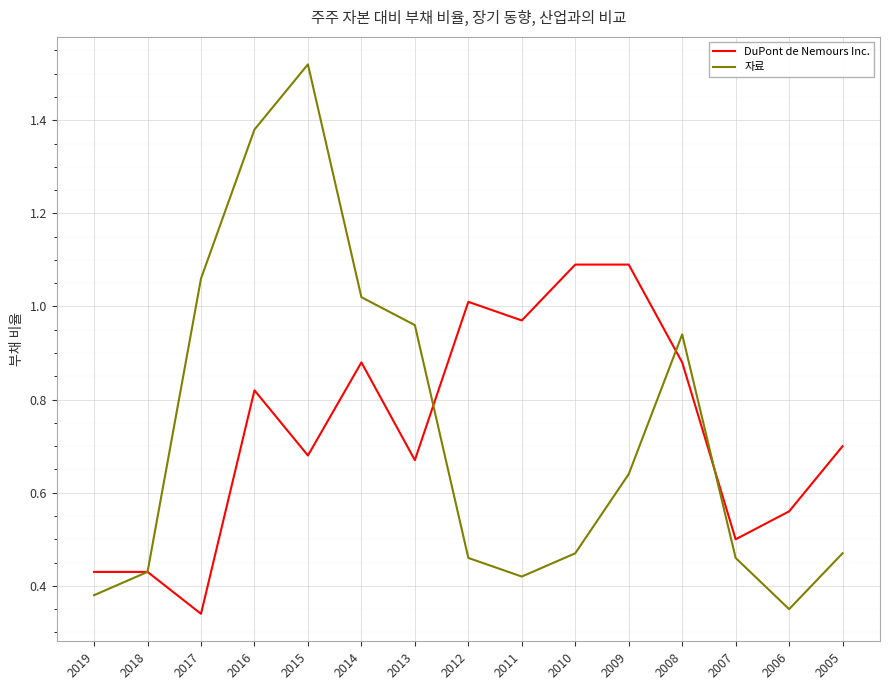

The DuPont de Nemours Inc. series shows 0.7 at 2013. True or false?

True